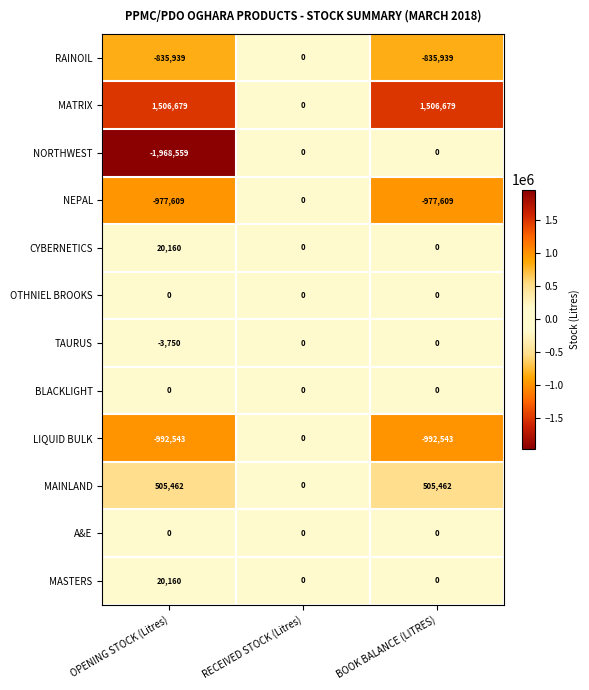

What is the minimum value shown in the chart?

-1968559